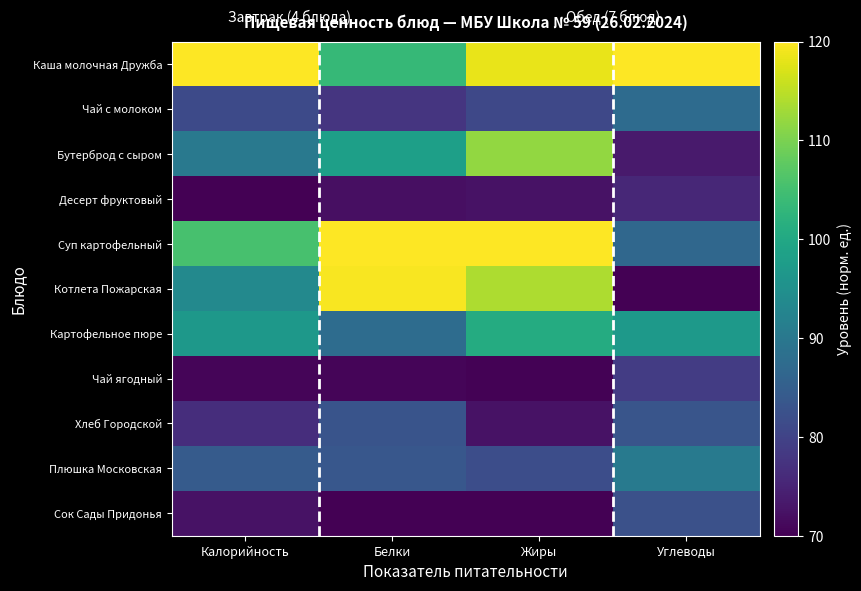

Reading left to right, what are all the values shown in this chart?

Каша молочная Дружба: Калорийность=120.0	Белки=103.4	Жиры=118.3	Углеводы=120.0
Чай с молоком: Калорийность=81.2	Белки=77.7	Жиры=80.8	Углеводы=87.5
Бутерброд с сыром: Калорийность=90.3	Белки=98.2	Жиры=111.8	Углеводы=73.6
Десерт фруктовый: Калорийность=70.0	Белки=72.1	Жиры=72.5	Углеводы=75.5
Суп картофельный: Калорийность=105.5	Белки=120.0	Жиры=120.0	Углеводы=86.7
Котлета Пожарская: Калорийность=93.5	Белки=119.6	Жиры=113.8	Углеводы=70.0
Картофельное пюре: Калорийность=96.6	Белки=87.6	Жиры=100.7	Углеводы=96.8
Чай ягодный: Калорийность=70.7	Белки=70.7	Жиры=70.3	Углеводы=78.8
Хлеб Городской: Калорийность=76.5	Белки=83.1	Жиры=72.4	Углеводы=83.2
Плюшка Московская: Калорийность=84.4	Белки=83.6	Жиры=81.8	Углеводы=90.3
Сок Сады Придонья: Калорийность=72.4	Белки=70.0	Жиры=70.0	Углеводы=82.4